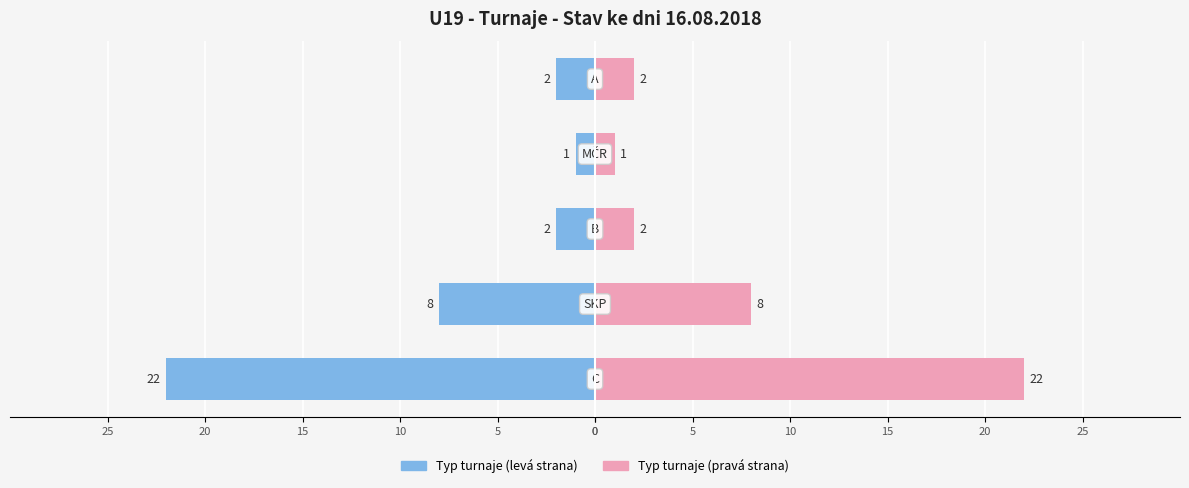

How many data points in Počet (left) are less than -2?

2